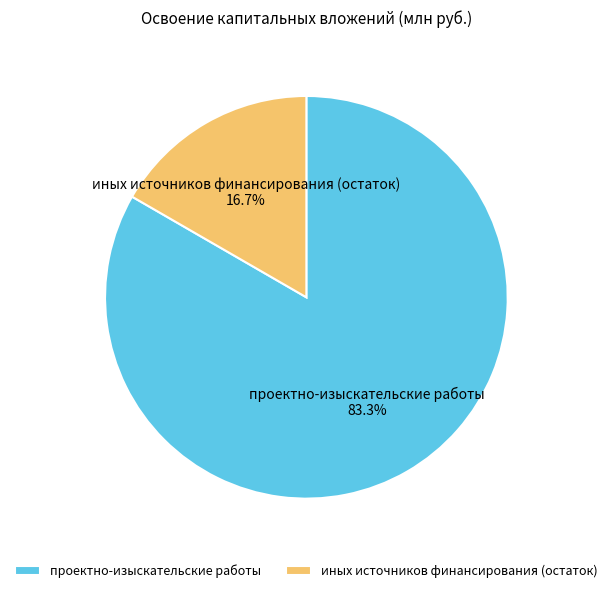

How much of the chart is everything except иных источников финансирования (остаток)?

83.3%